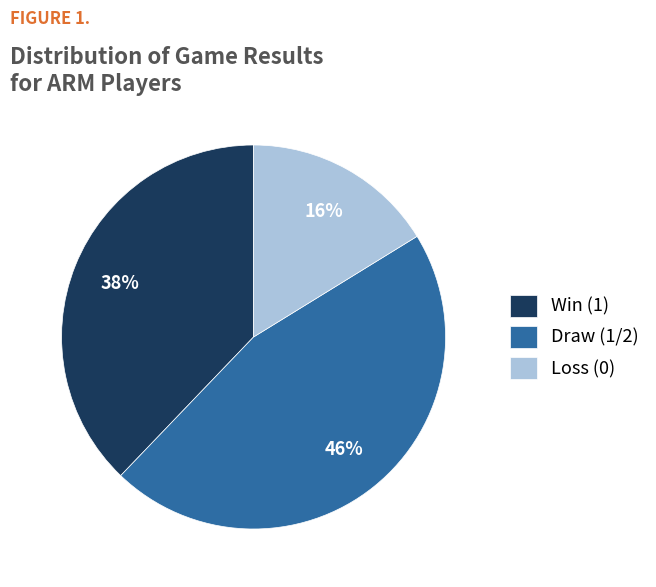

Is there any slice that represents more than half of the pie?

No